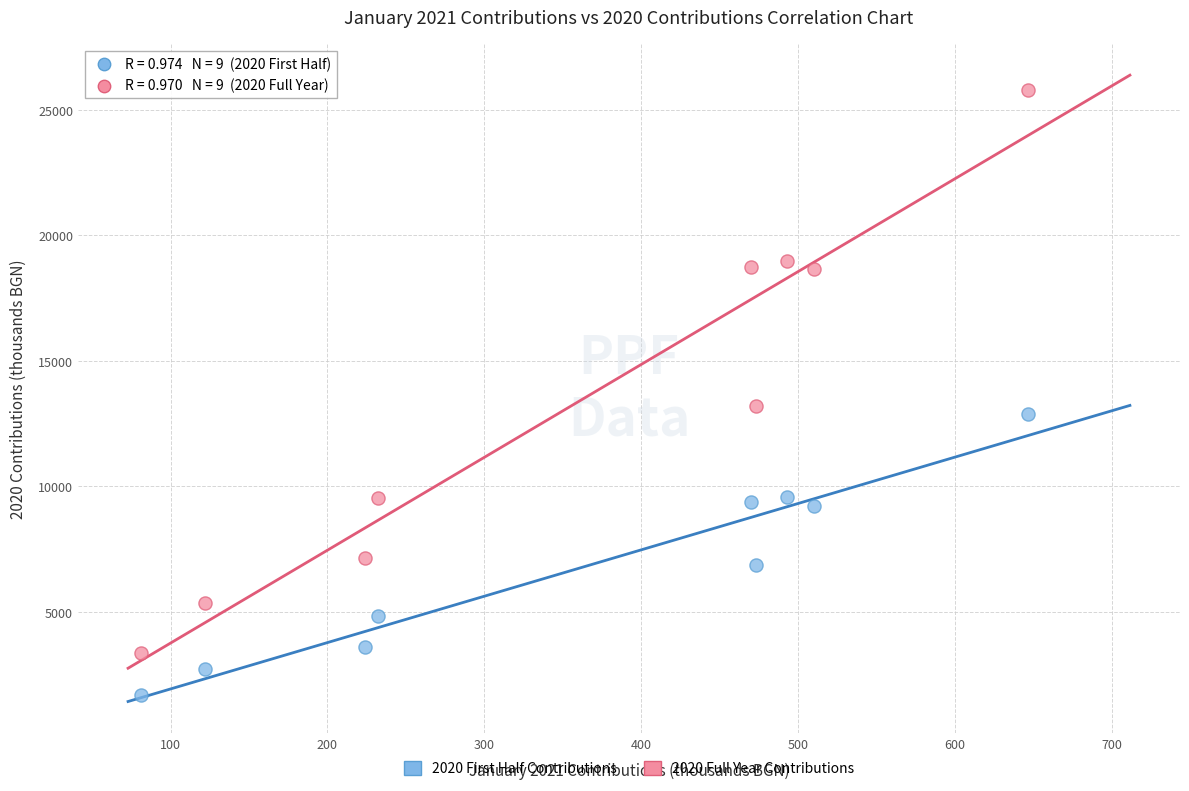

Across all series, what Y value is closest to 13748?

13221